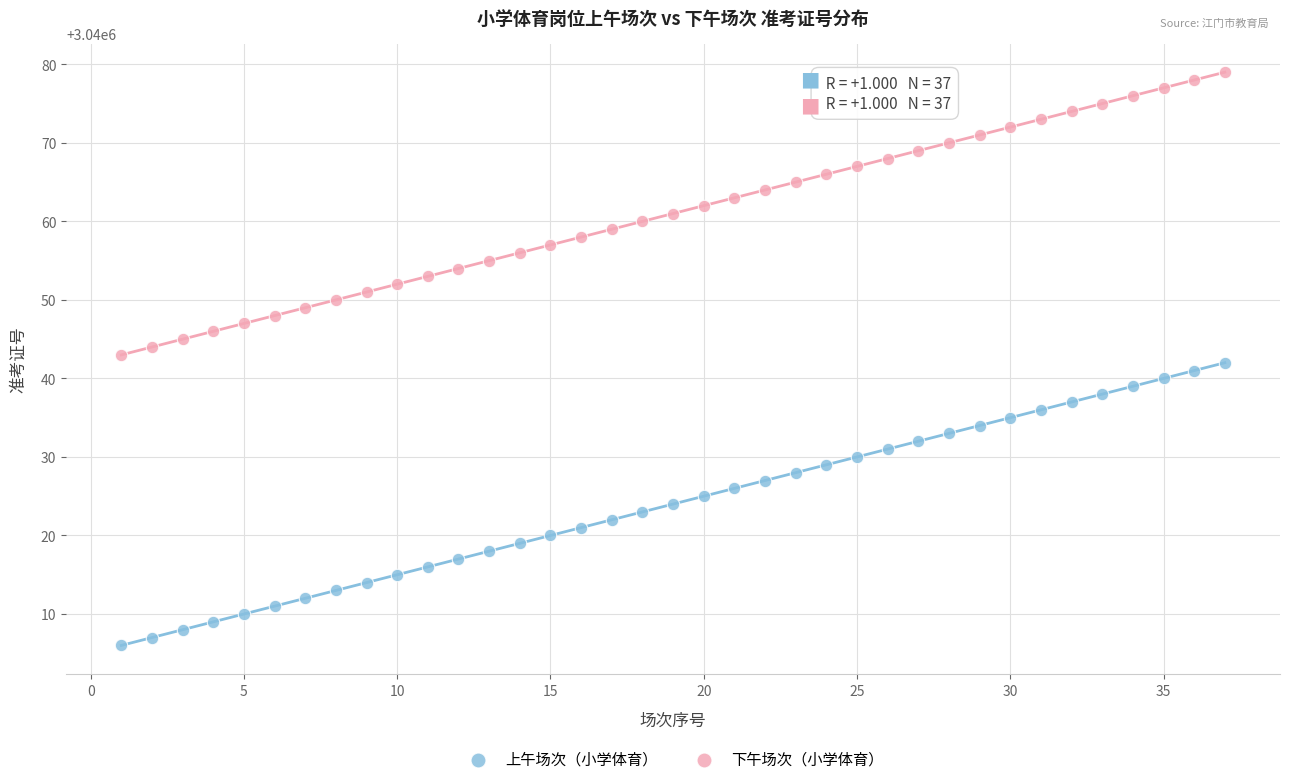

Across all data points, what is the range of Y values (max minus min)?

73